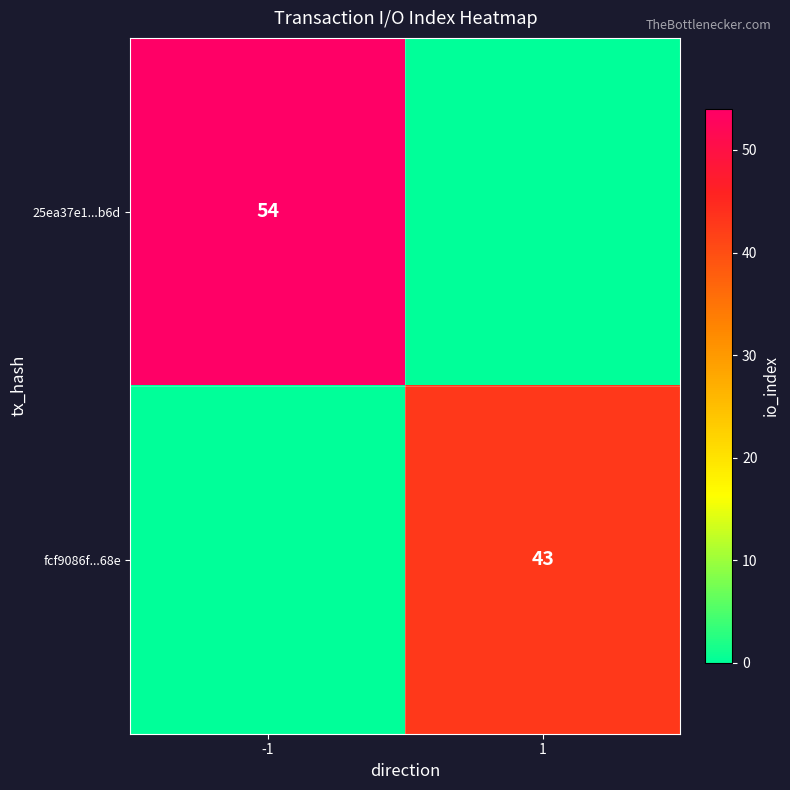

True or false: fcf9086f...68e has a value of 22 at 1.

False